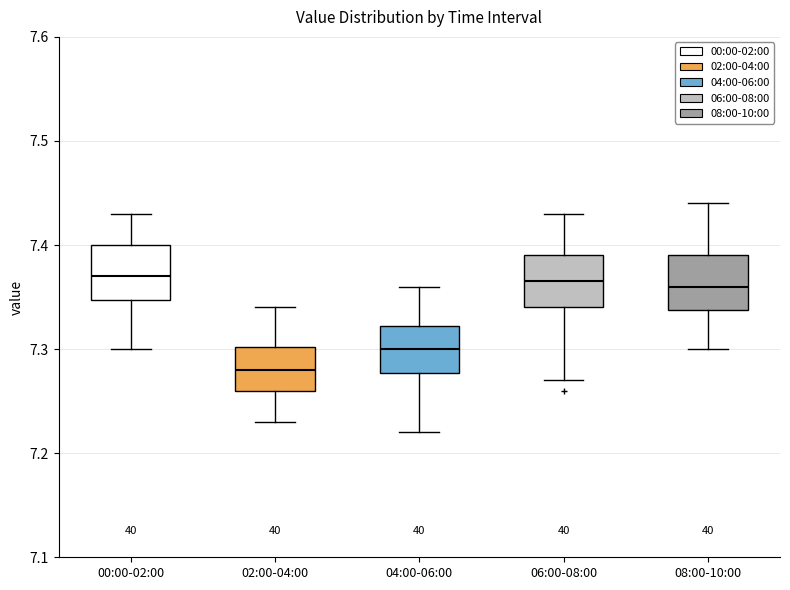

Reading left to right, read every box against the y-axis: the position of its median line, the range the box covers, and the ends of its whiskers. The values are not printed on the chart, so give them approximately, as read against the axis.

00:00-02:00: median 7.37, box 7.35 to 7.40, whiskers 7.30 to 7.43
02:00-04:00: median 7.28, box 7.26 to 7.30, whiskers 7.23 to 7.34
04:00-06:00: median 7.30, box 7.28 to 7.32, whiskers 7.22 to 7.36
06:00-08:00: median 7.37, box 7.34 to 7.39, whiskers 7.27 to 7.43
08:00-10:00: median 7.36, box 7.34 to 7.39, whiskers 7.30 to 7.44